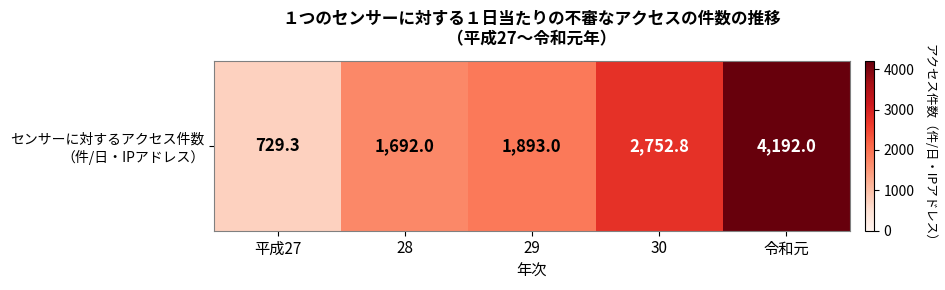

How many values are below 1893?

2